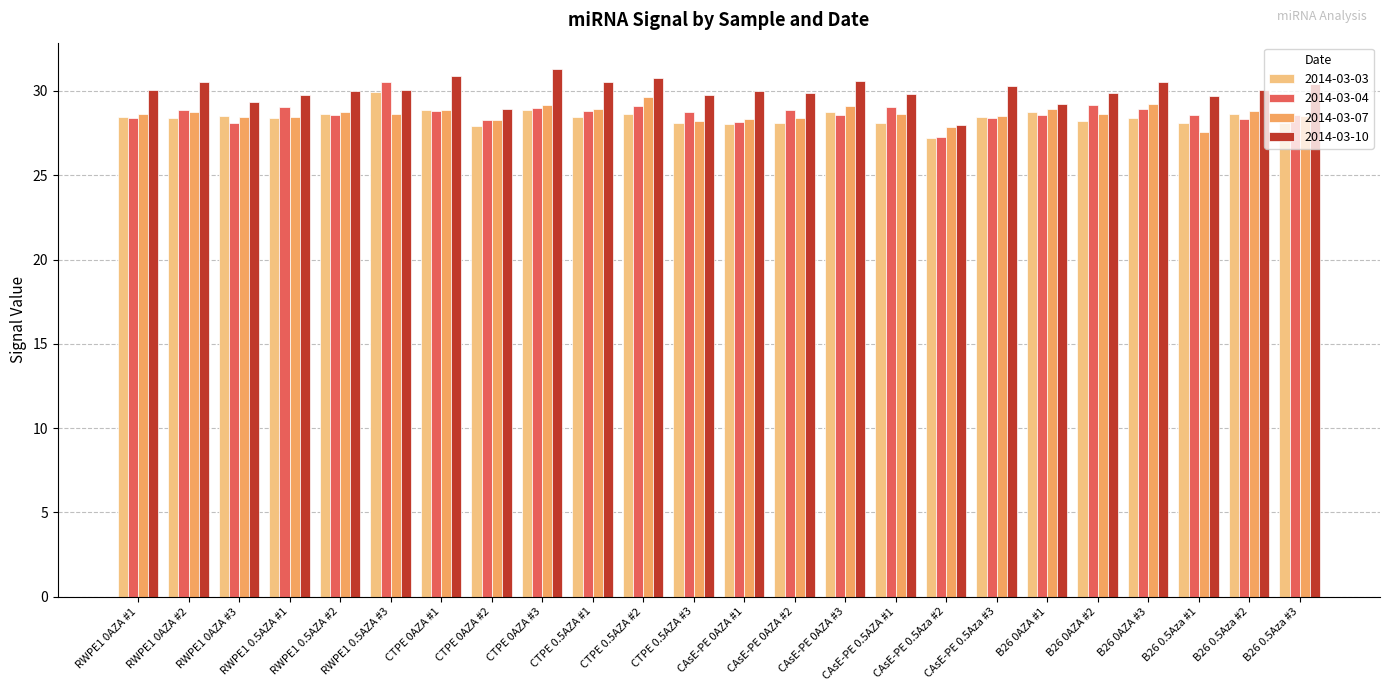

How many groups of bars are there?

24